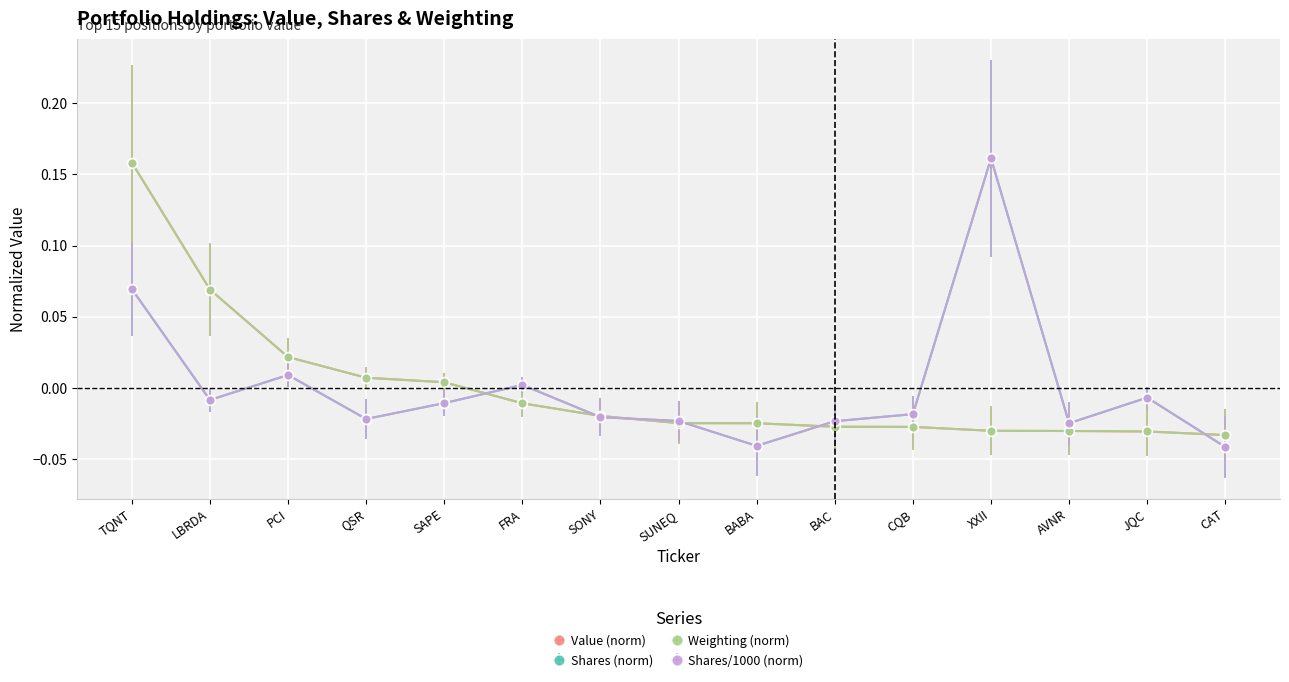

True or false: Shares/1000 (norm) has more than 0 interior local peaks.

True